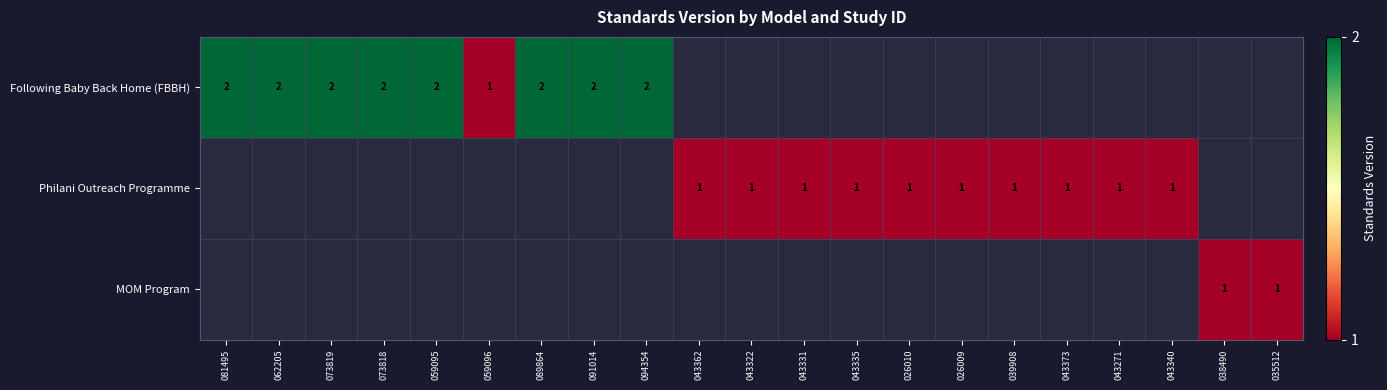

List the series in order of their overall mean, highest first.

Following Baby Back Home (FBBH), Philani Outreach Programme, MOM Program